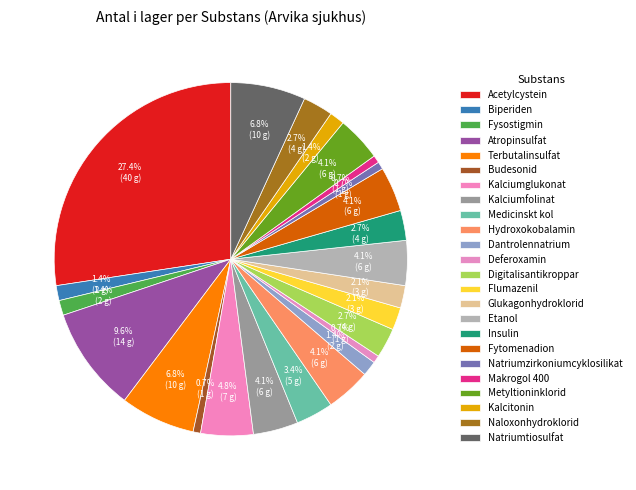

Approximately how many times larger is the value at Etanol compared to Biperiden?

3.0